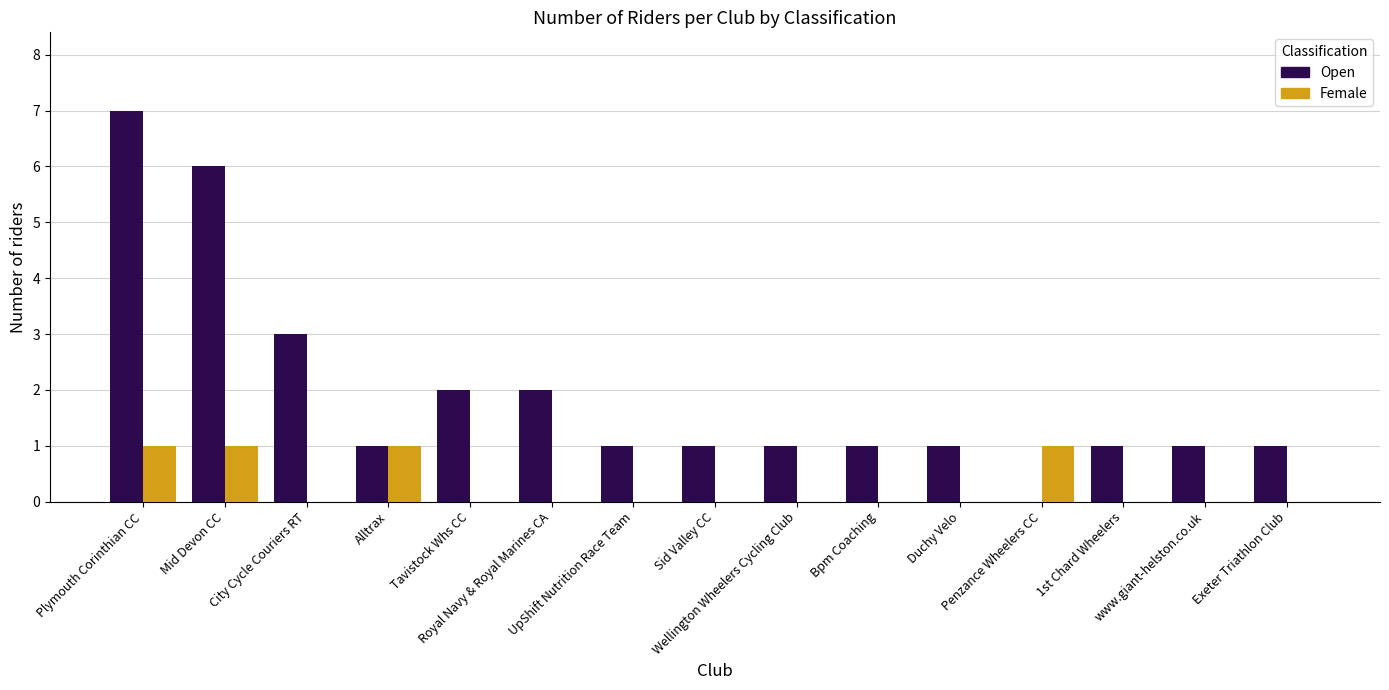

How many distinct data groups are displayed?

2